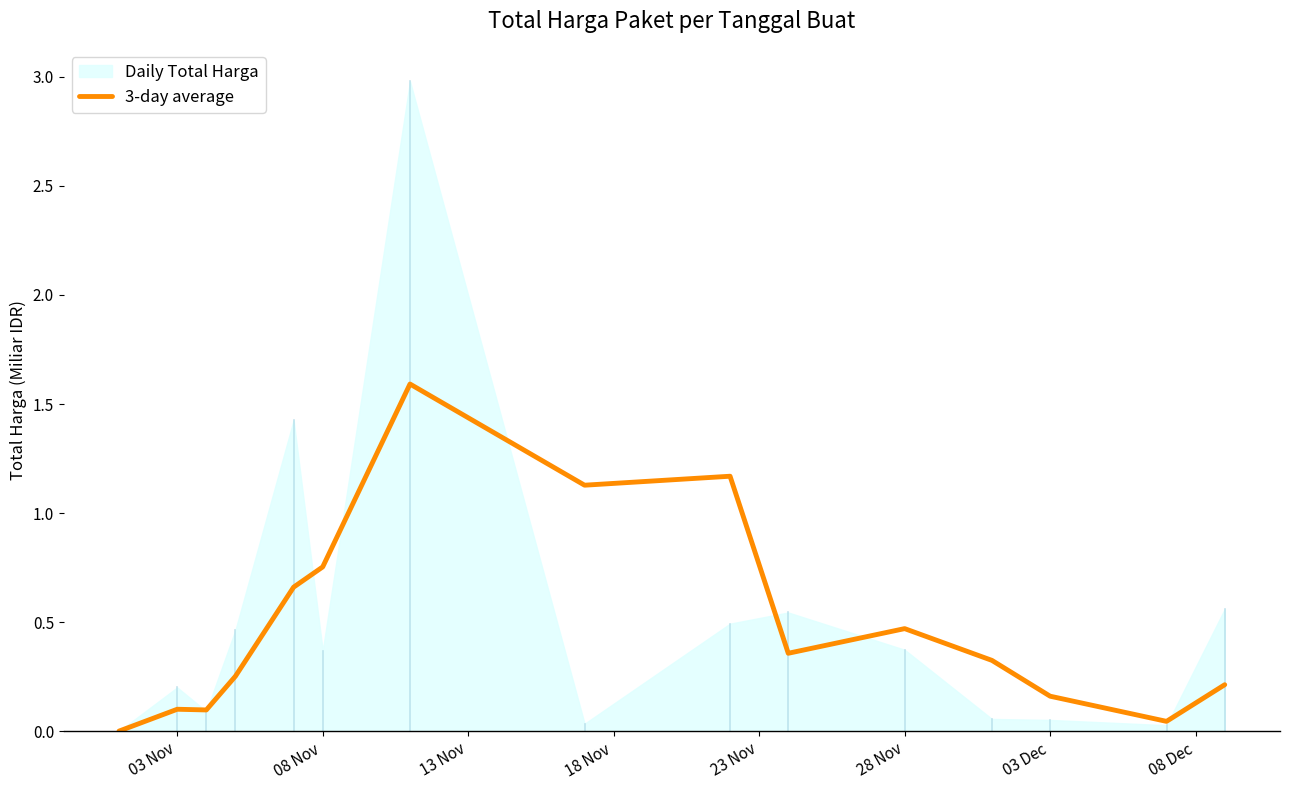

How many data points does each series have?

15